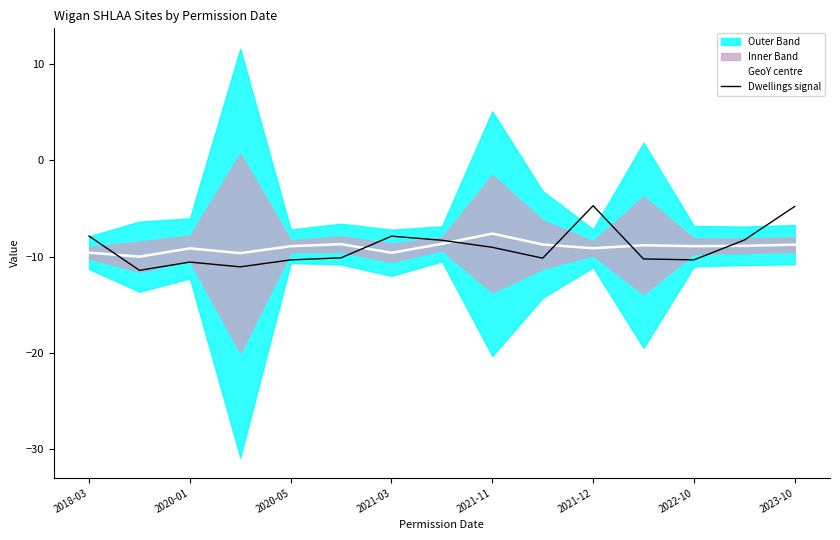

What is the sum of all GeoY centre values?

-135.1